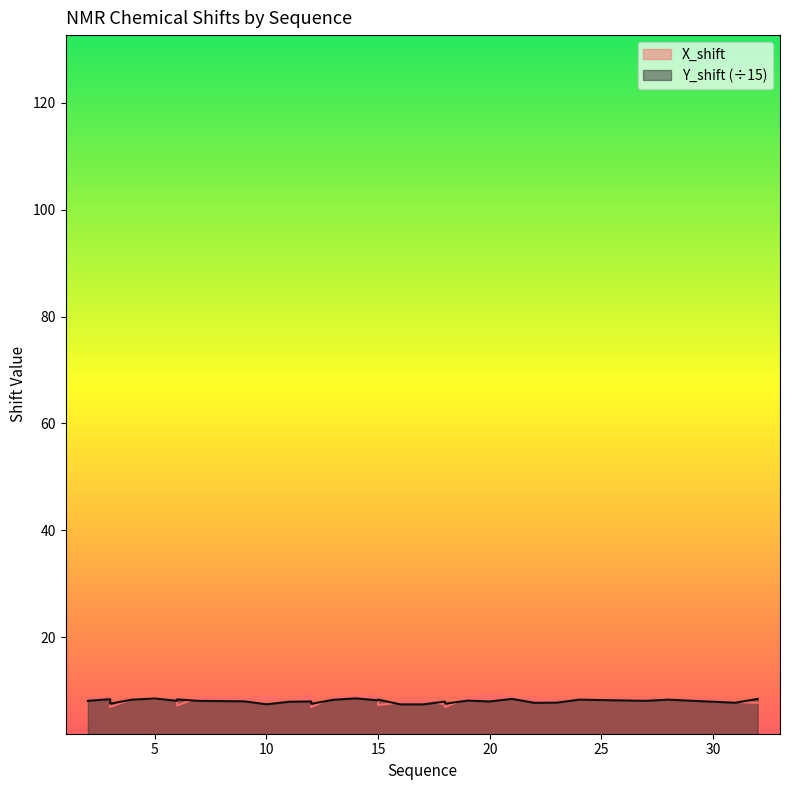

Reading left to right, what are all the values shown in this chart?

X_shift: 8.6	8.6	7.6	6.9	8.4	8.4	8.2	7.2	8.8	8.4	8.8	8.0	9.1	7.4	6.9	8.7	8.8	9.0	7.3	7.8	8.3	7.4	7.6	6.9	8.7	9.2	8.8	8.3	8.1	8.3	8.3	8.4	8.3	7.8	7.7
Y_shift: 8.1	8.4	7.5	7.5	8.3	8.5	8.1	8.3	8.0	8.0	7.4	7.9	7.9	7.5	7.5	8.3	8.5	8.1	8.3	7.4	7.4	7.9	7.5	7.5	8.1	7.9	8.4	7.7	7.7	8.3	8.0	8.3	7.9	7.7	8.4